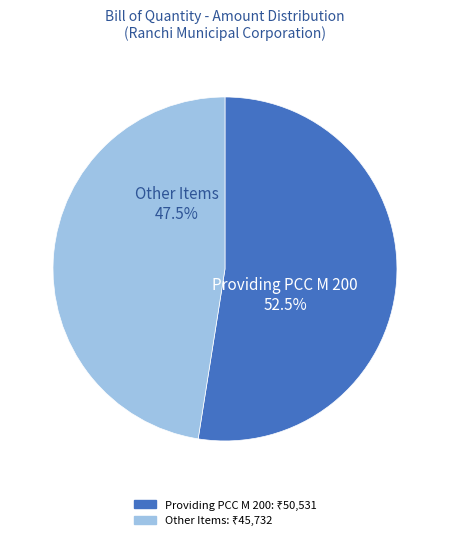

Is there a majority slice in this chart?

Yes